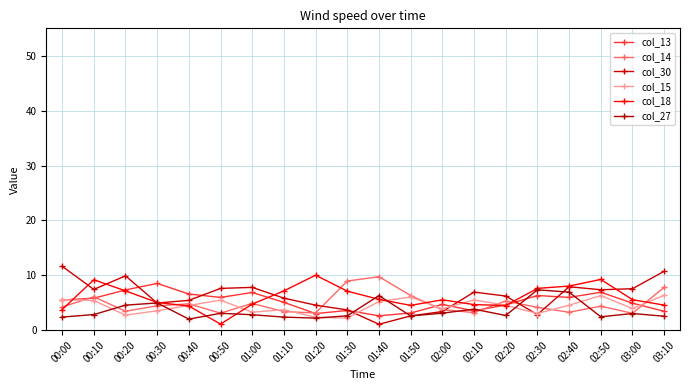

The value of col_30 at 02:20 is 9.0. True or false?

False